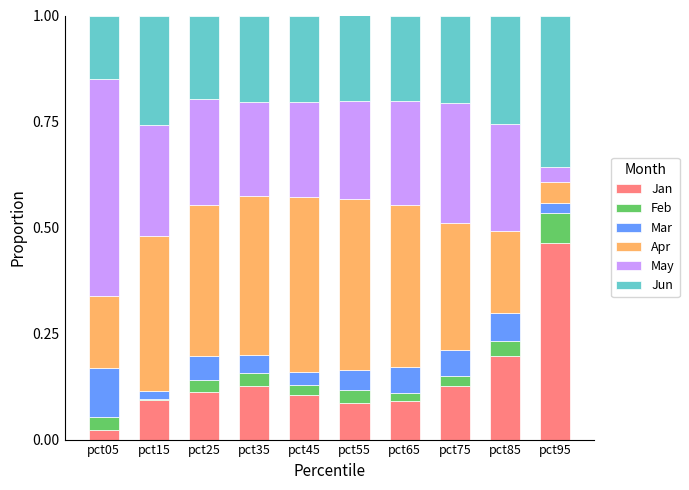

True or false: Jan has a value of 0.1 at pct15.

True